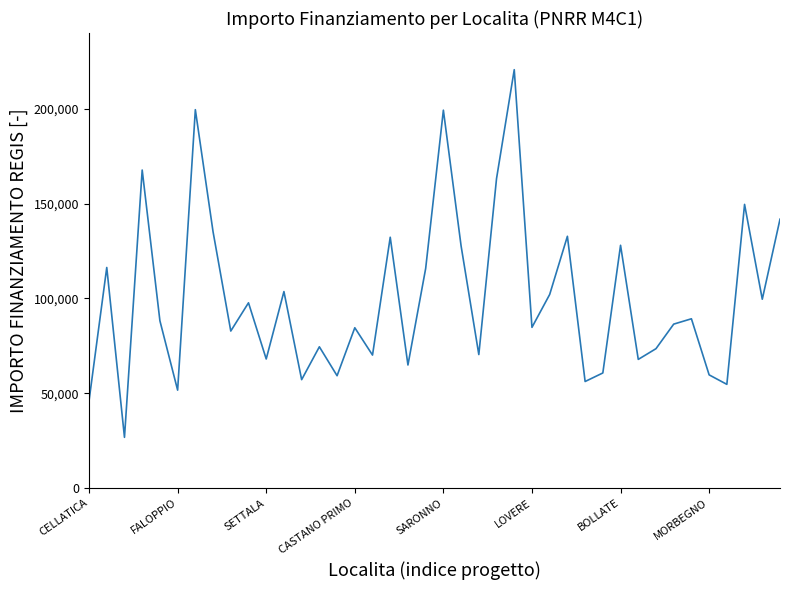

Count the number of categories in the chart.

40